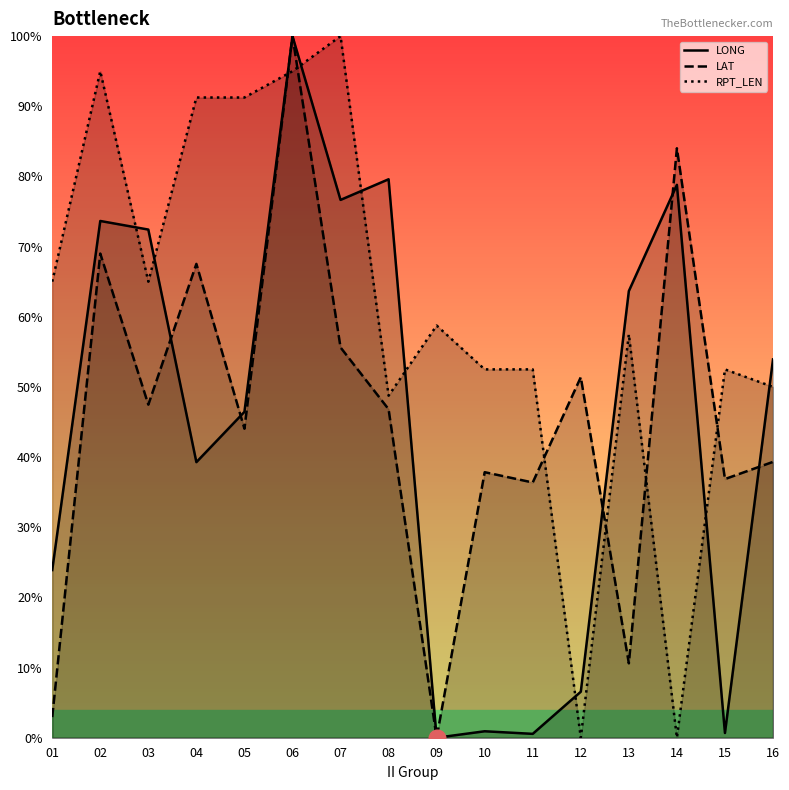

Reading left to right, transcribe all the data shown in this chart.

LONG: 23.9	73.7	72.4	39.3	46.4	100.0	76.7	79.6	0.0	0.9	0.6	6.6	63.7	78.8	0.7	53.9
LAT: 2.9	69.0	47.5	67.5	44.0	100.0	55.6	46.8	0.0	37.8	36.4	51.4	10.6	84.0	36.9	39.3
RPT_LEN: 65.0	95.0	65.0	91.2	91.2	95.0	100.0	48.8	58.8	52.5	52.5	0.0	57.5	0.0	52.5	50.0